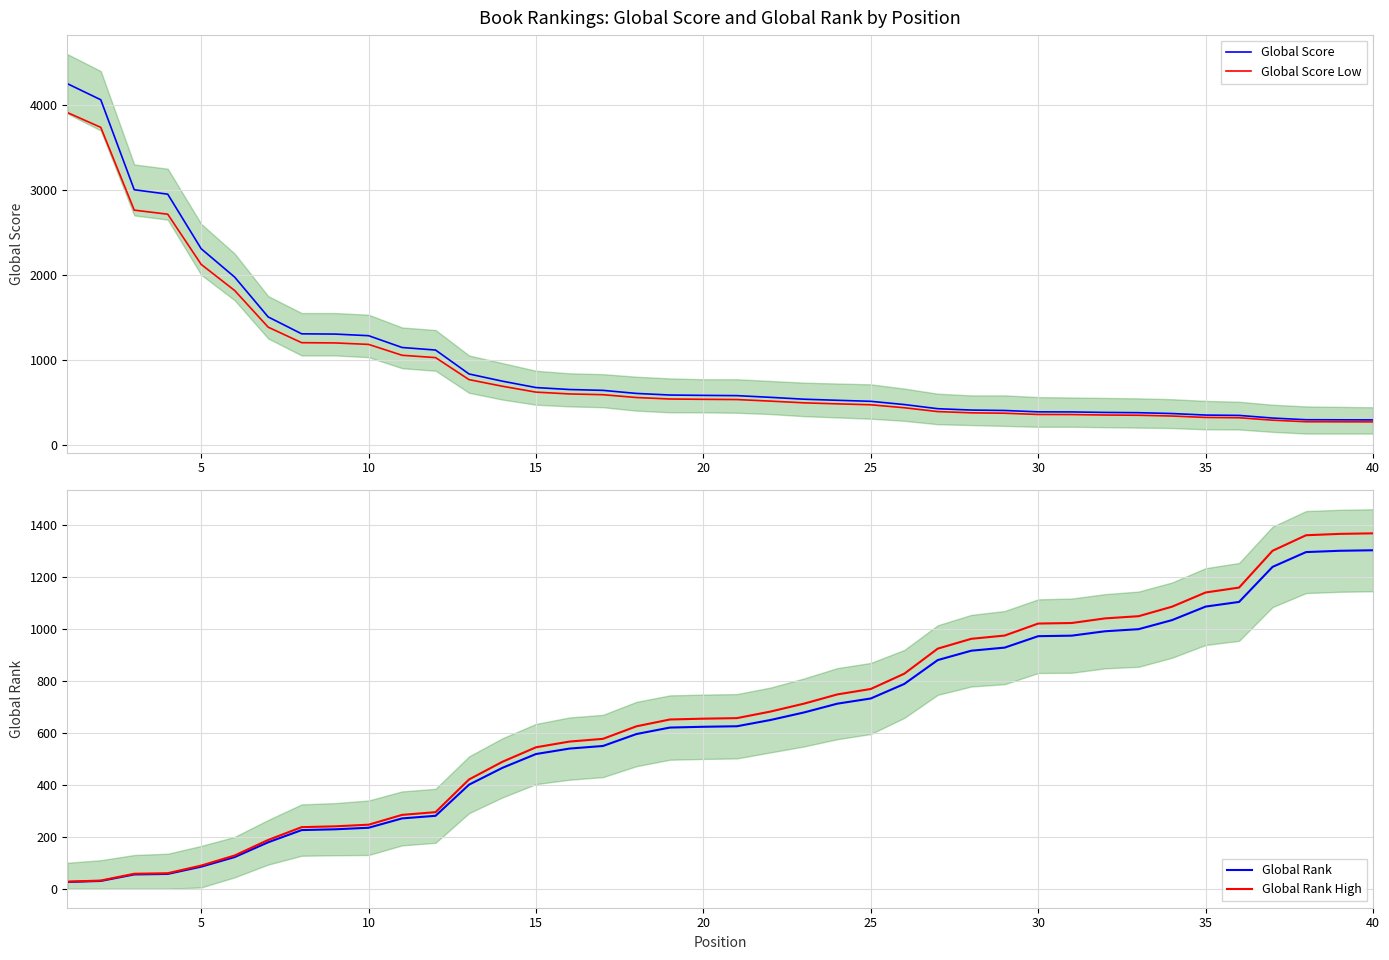

What is the highest value of the Global Rank High series?

1369.2